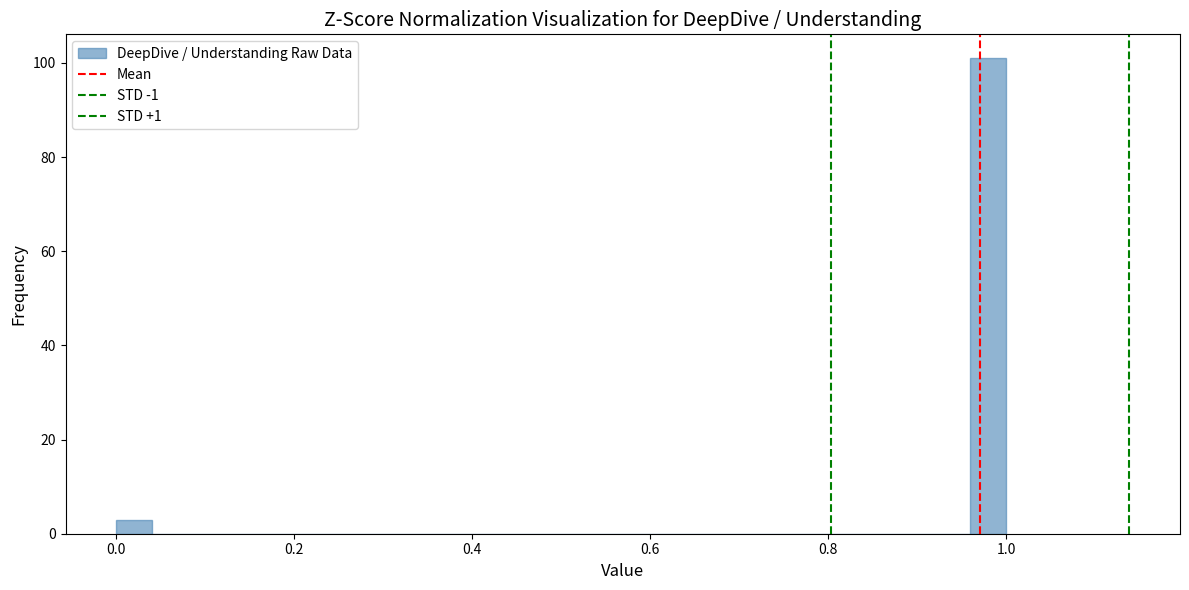

Around what value on the x-axis is the tallest bar? Give the approximate position of its centre, as read against the axis.

0.98